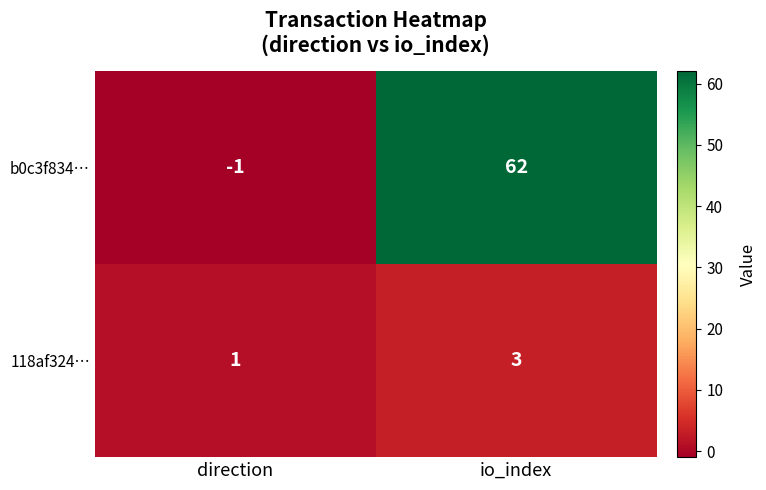

At which label is b0c3f834… closest to 30?

direction